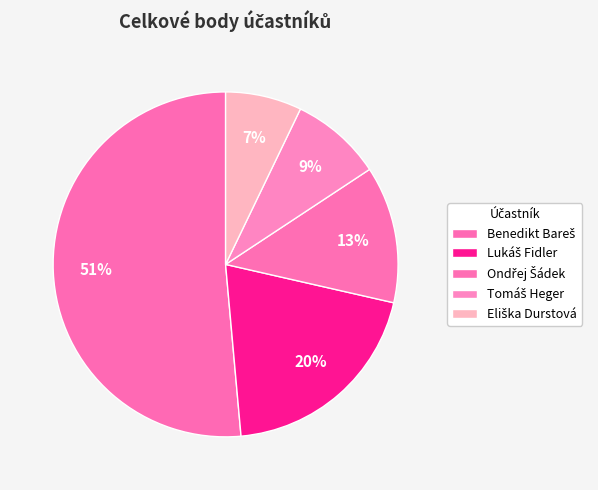

Count the number of slices in the pie.

5